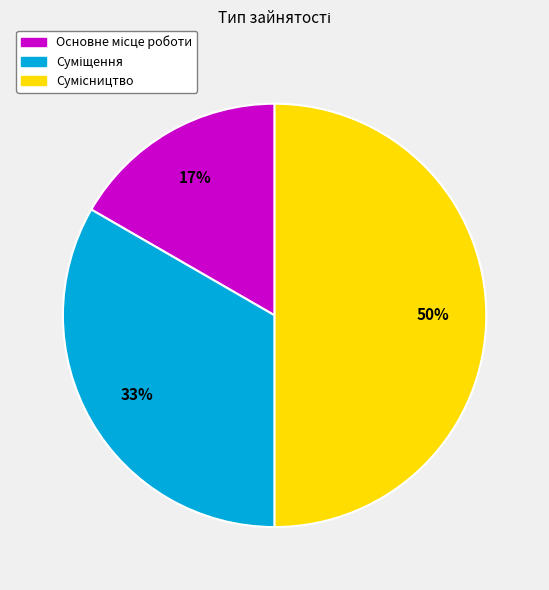

To the nearest percent, what is the difference between the largest and smallest slice percentages?

33%